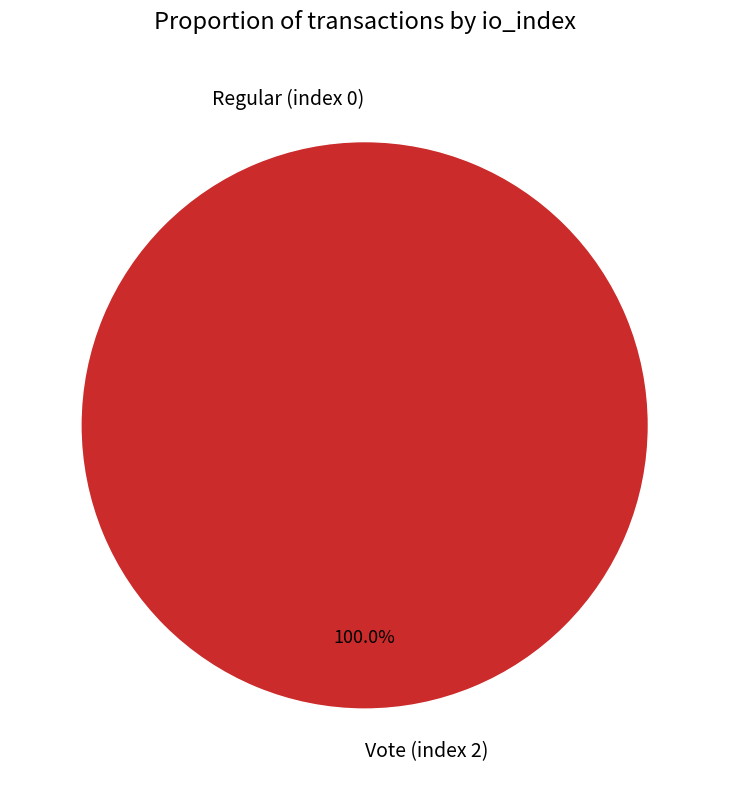

What is the largest slice in the pie chart?

Vote (index 2)